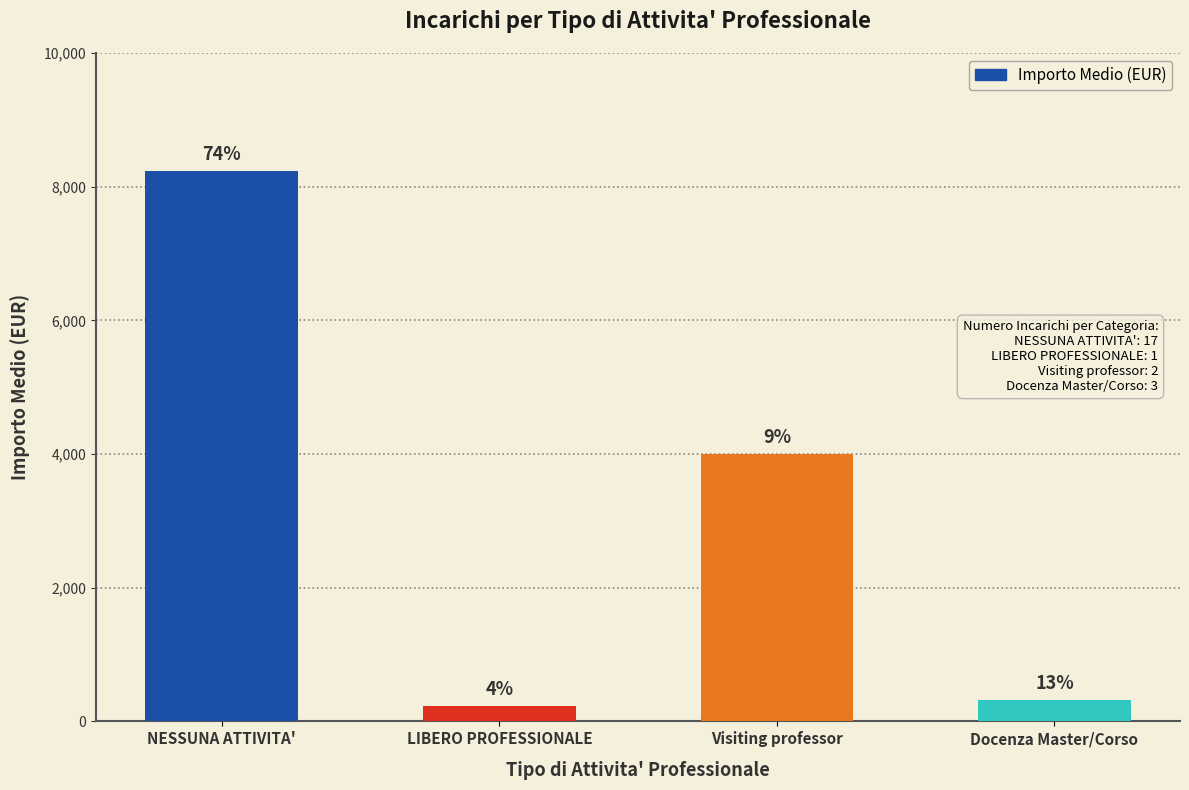

What is the label of the 3rd bar from the right?

LIBERO PROFESSIONALE